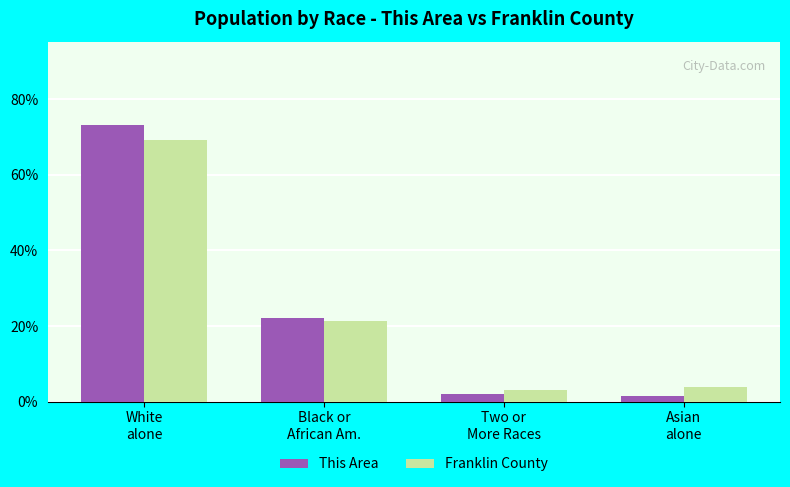

What is the label of the 3rd bar from the right?

Black or
African Am.